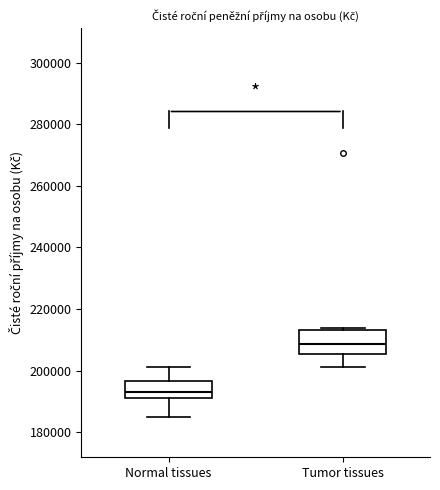

Which box has the lowest median line?

Normal tissues